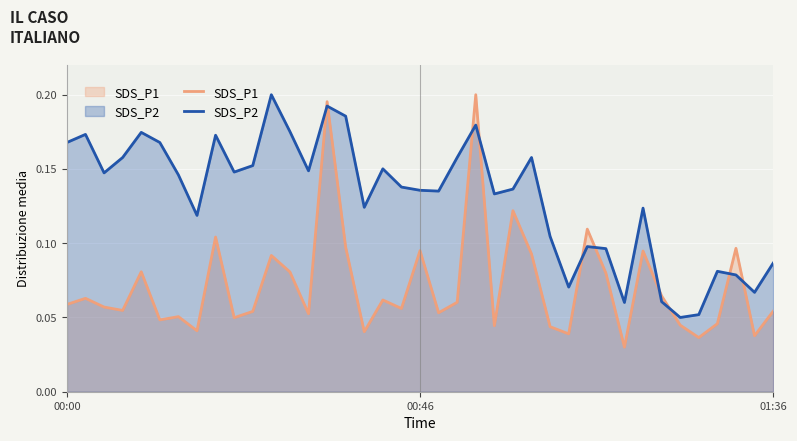

What is the maximum value for SDS_P2?

0.2